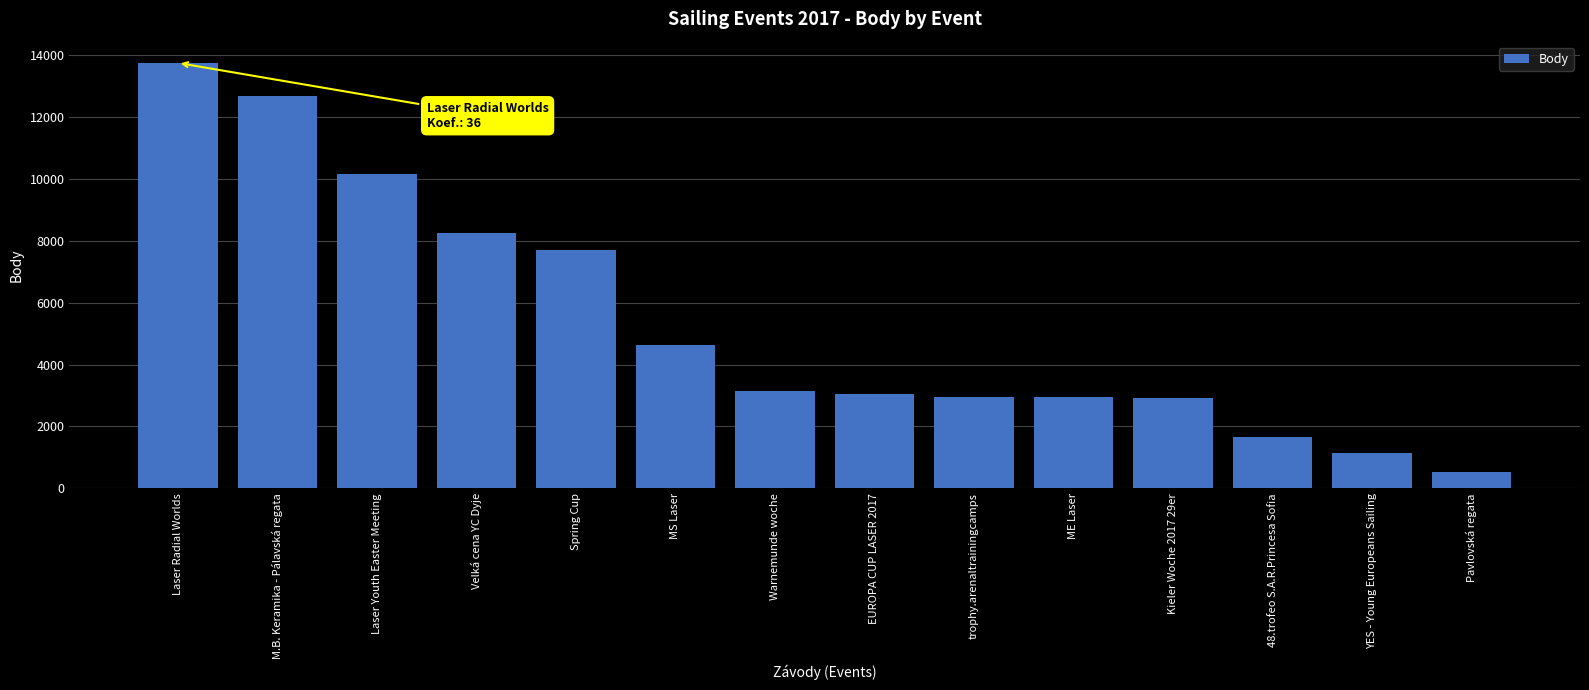

What is the maximum value shown in the chart?

13746